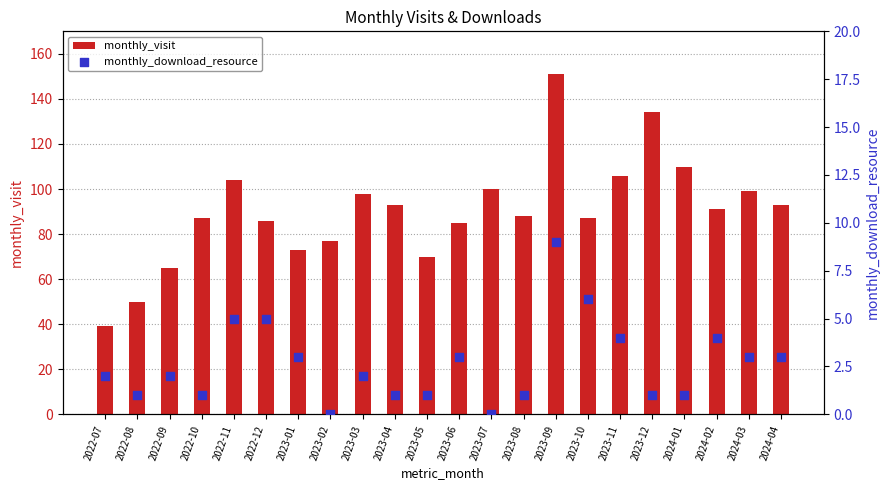

What is the total value across all series at 2023-08?

89